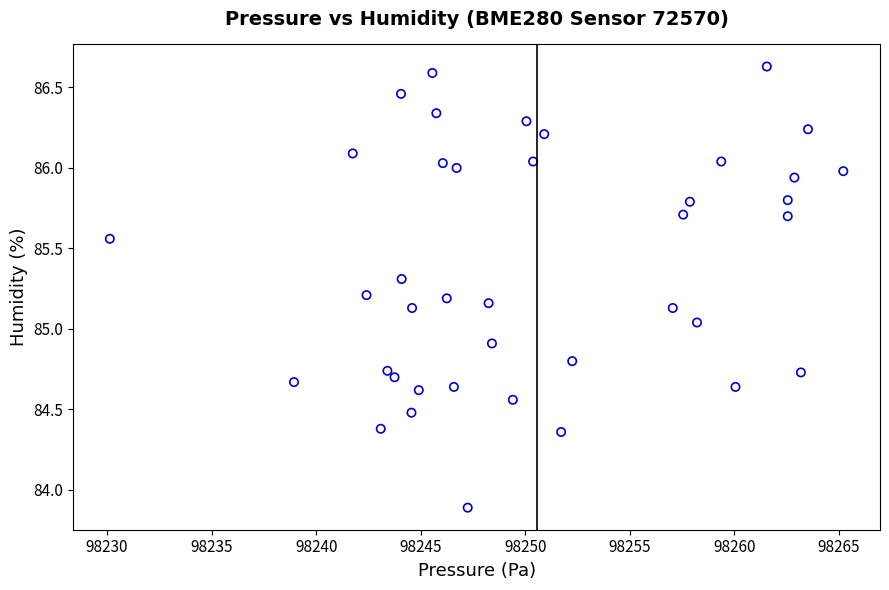

What is the range of Y values (max minus min)?

2.7